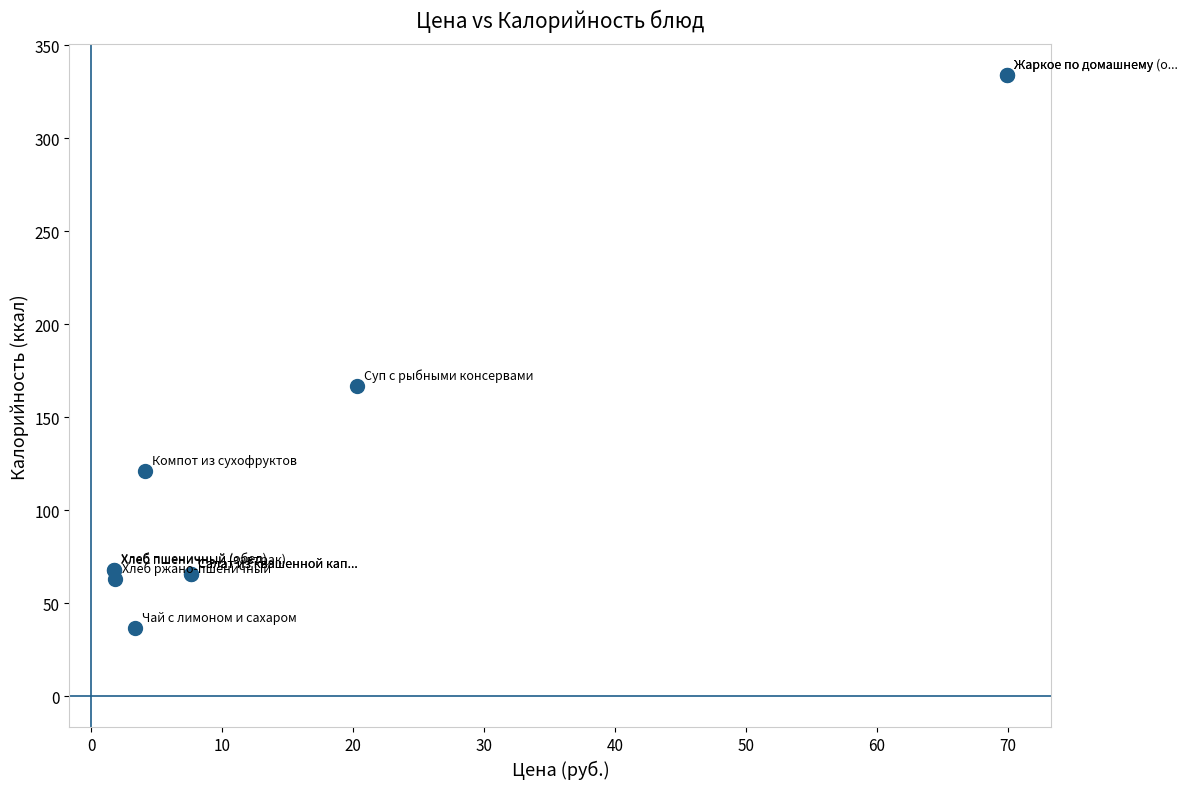

What Y value in the scatter plot is closest to 185?

167